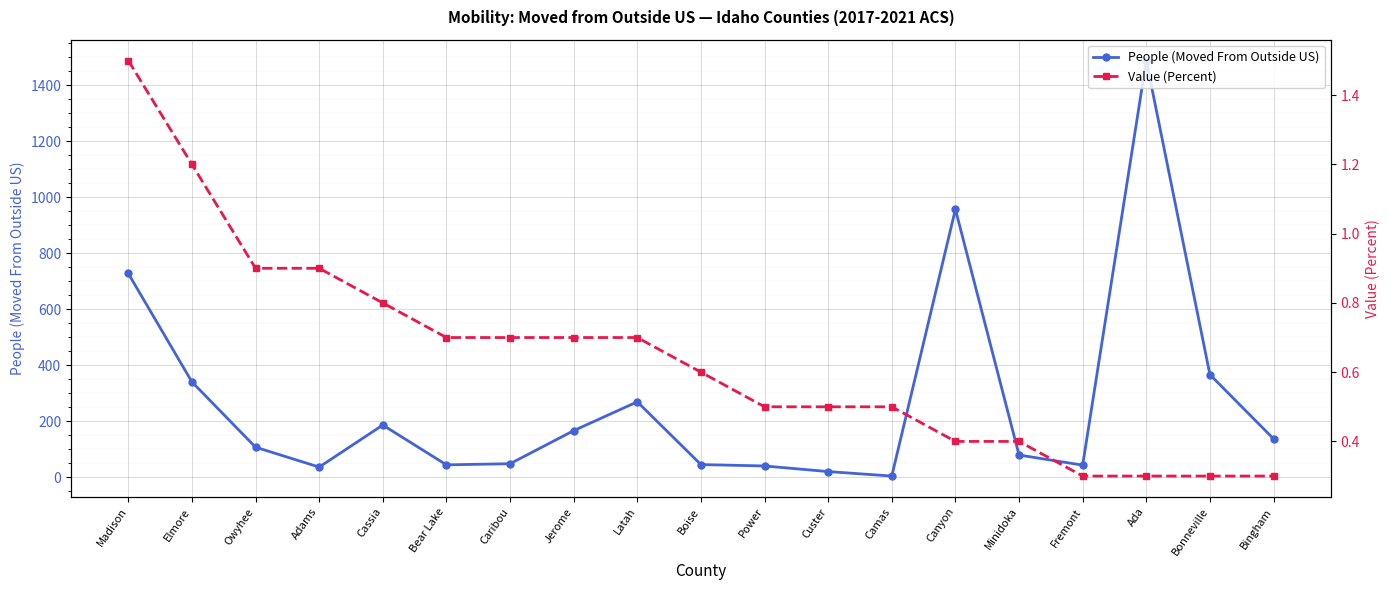

The Value (Percent) series shows 0.7 at Bear Lake. True or false?

True